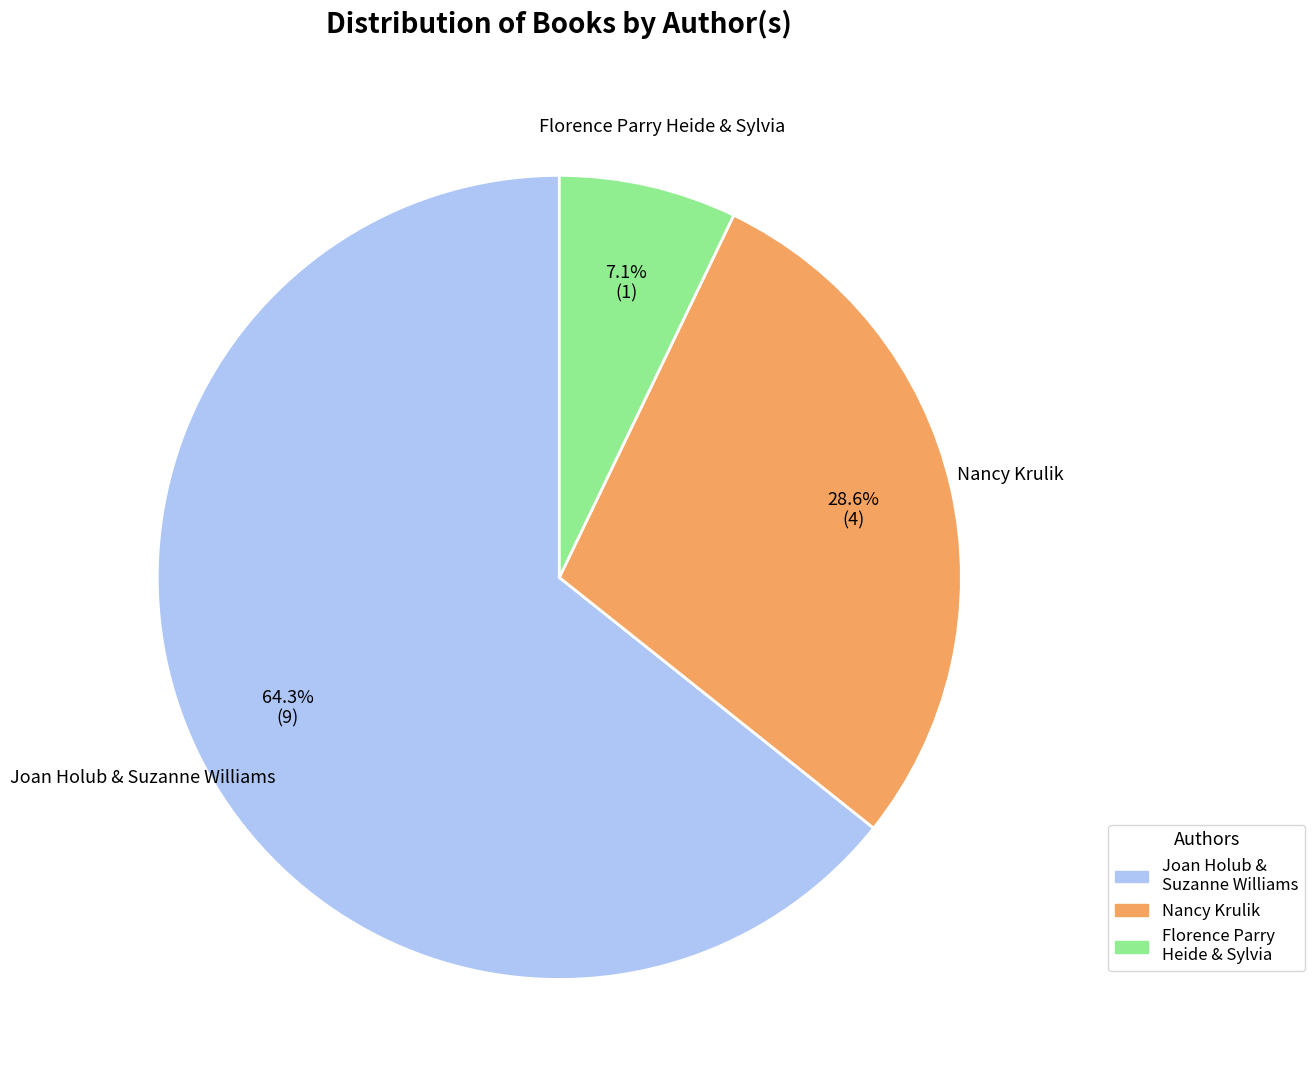

The Nancy Krulik slice represents 29% of the pie. True or false?

True